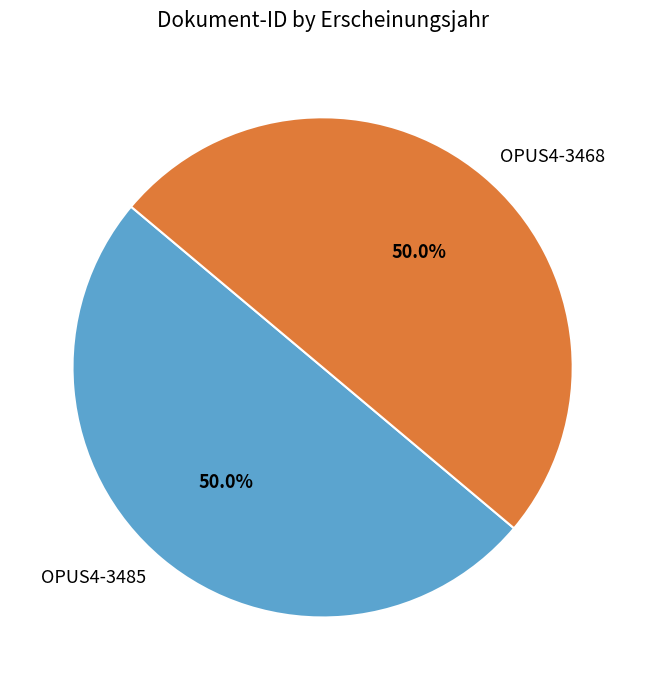

To the nearest percent, what percentage of the pie is OPUS4-3485?

50%